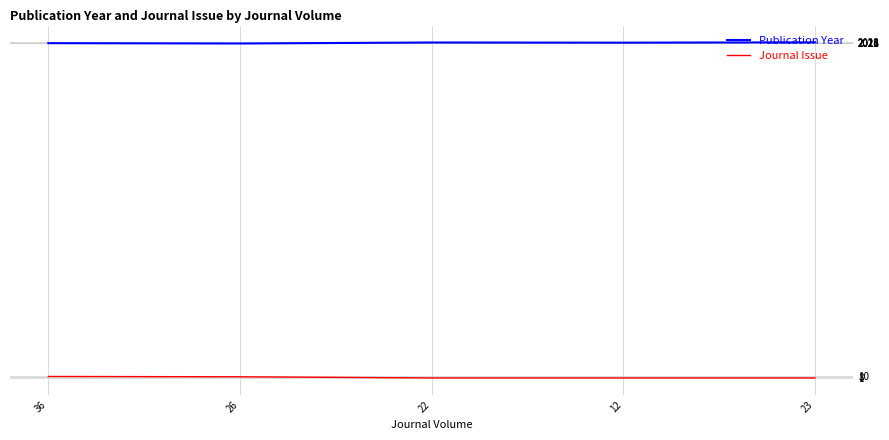

List the series in order of their overall mean, highest first.

Publication Year, Journal Issue